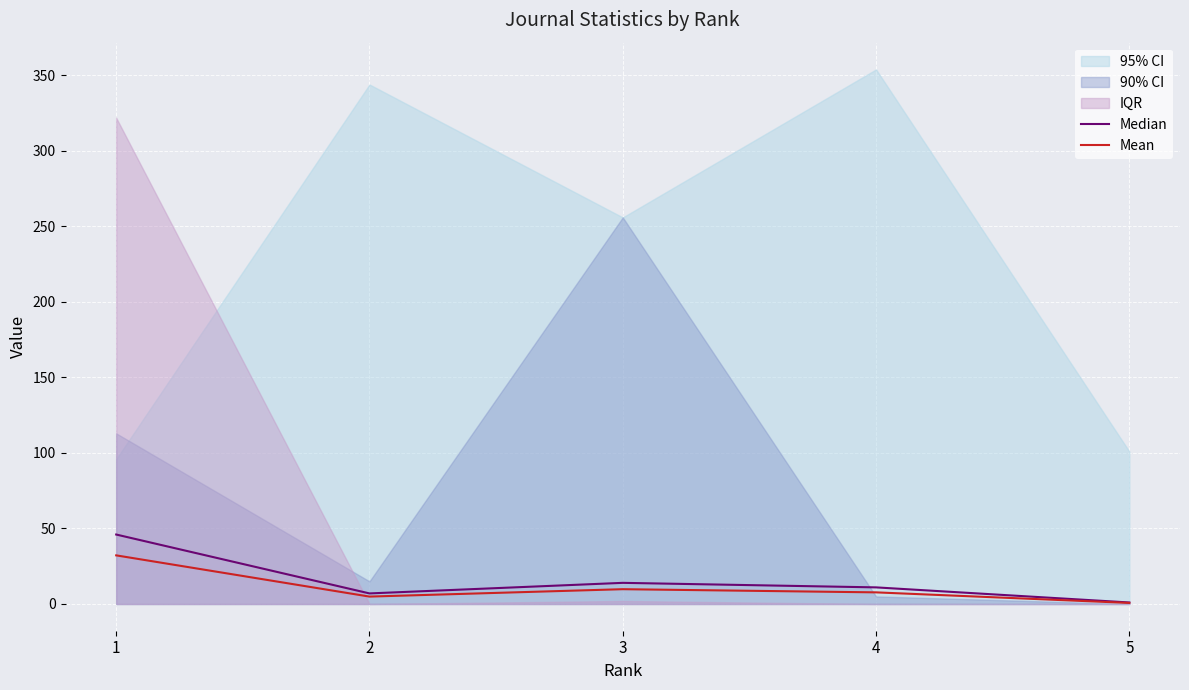

True or false: Median has a value of 24.4 at 3.

False